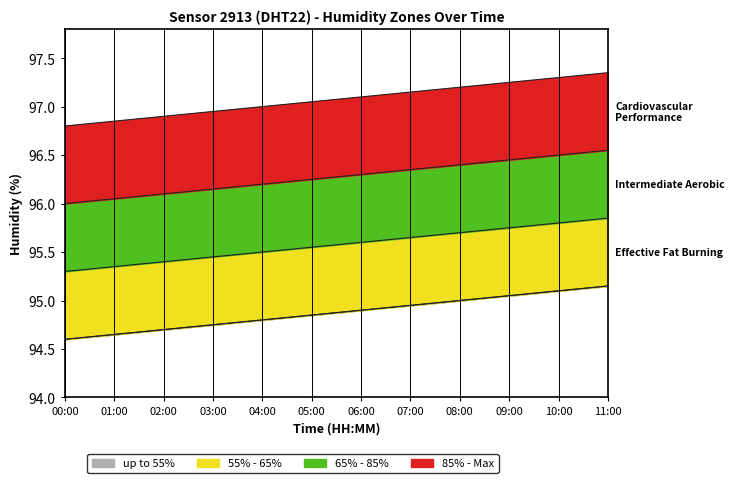

What is the label of the 6th point from the right?

06:00